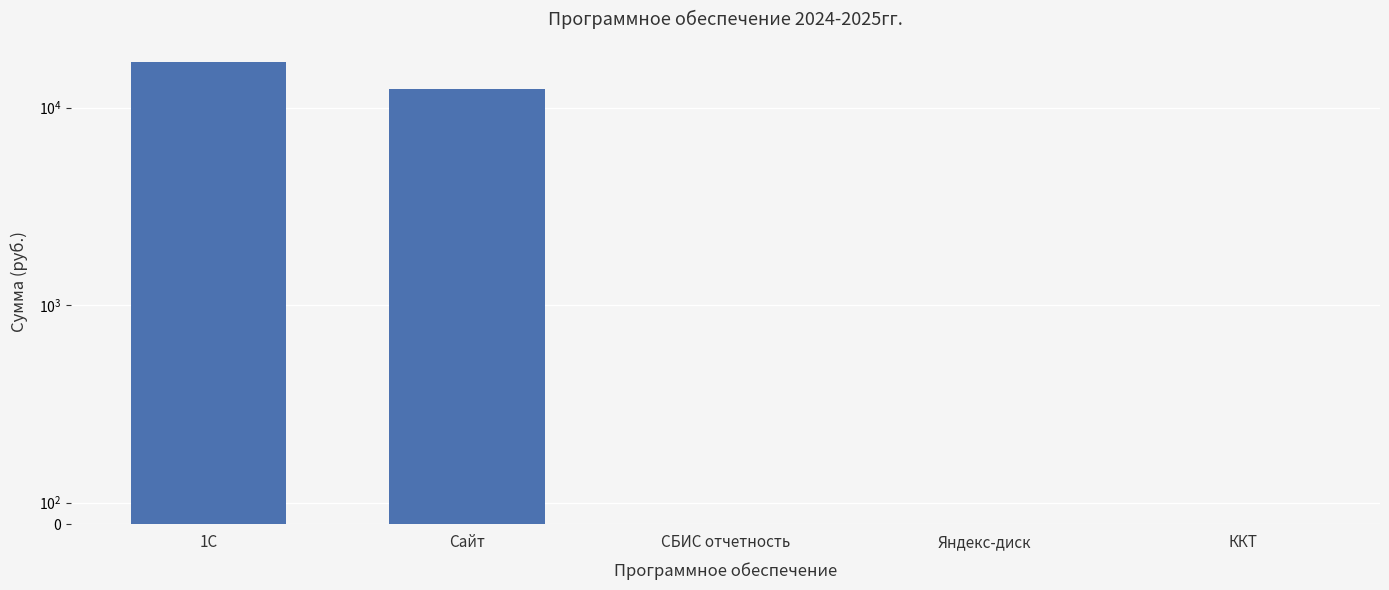

What is the average value?

5880